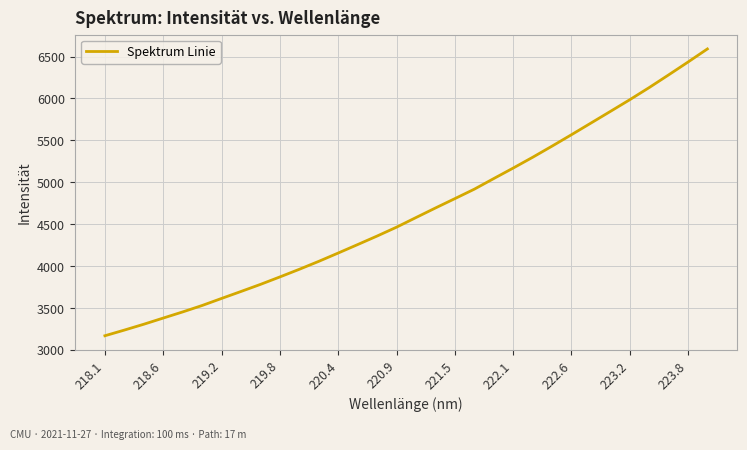

How many lines are shown in the chart?

1